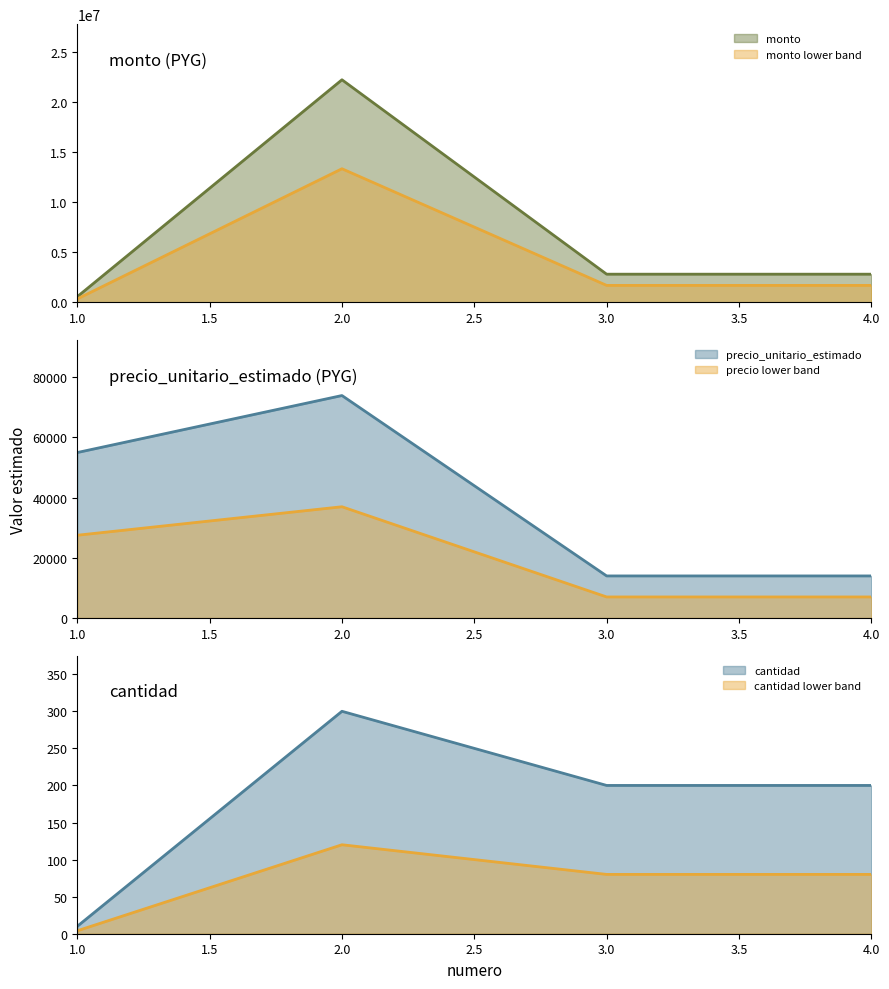

Is the value of monto at 1 greater than the value of precio_unitario_estimado at 4?

Yes